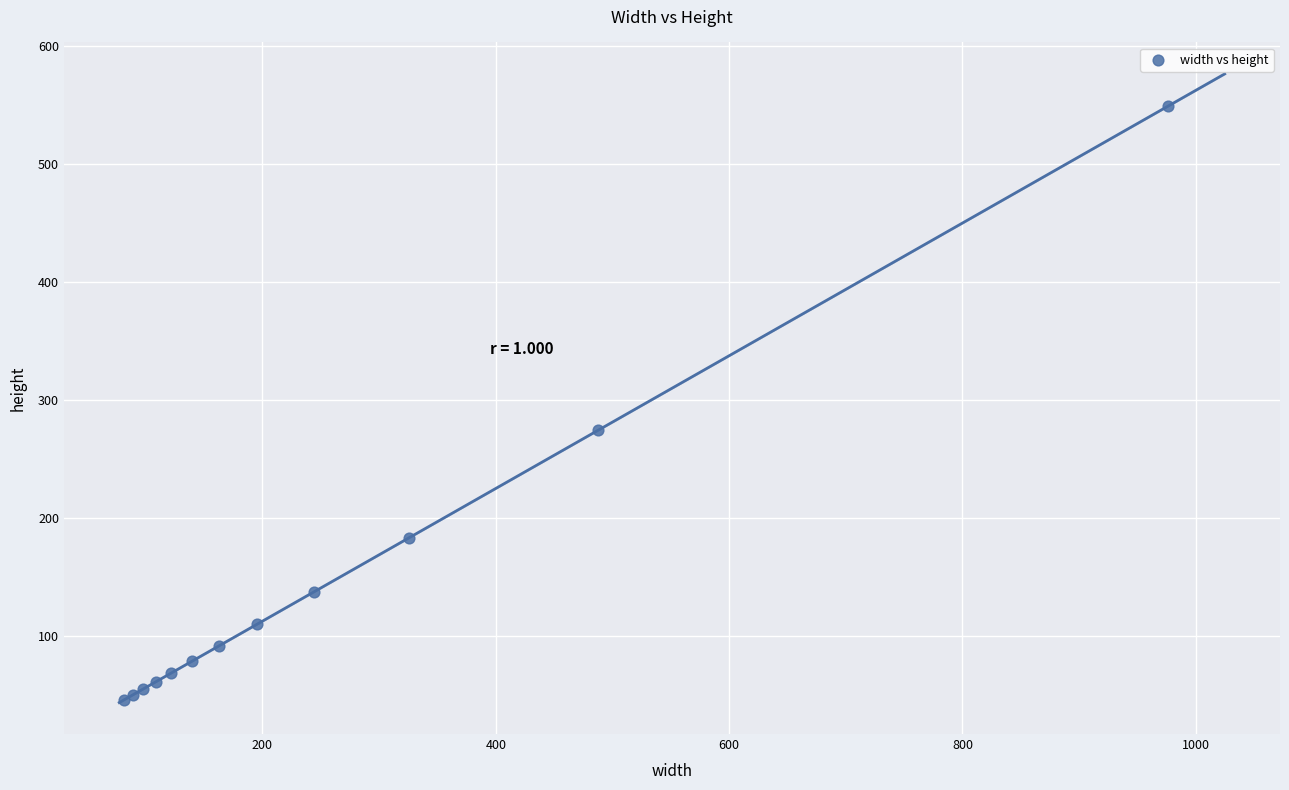

What Y value in the scatter plot is closest to 297?

274.5